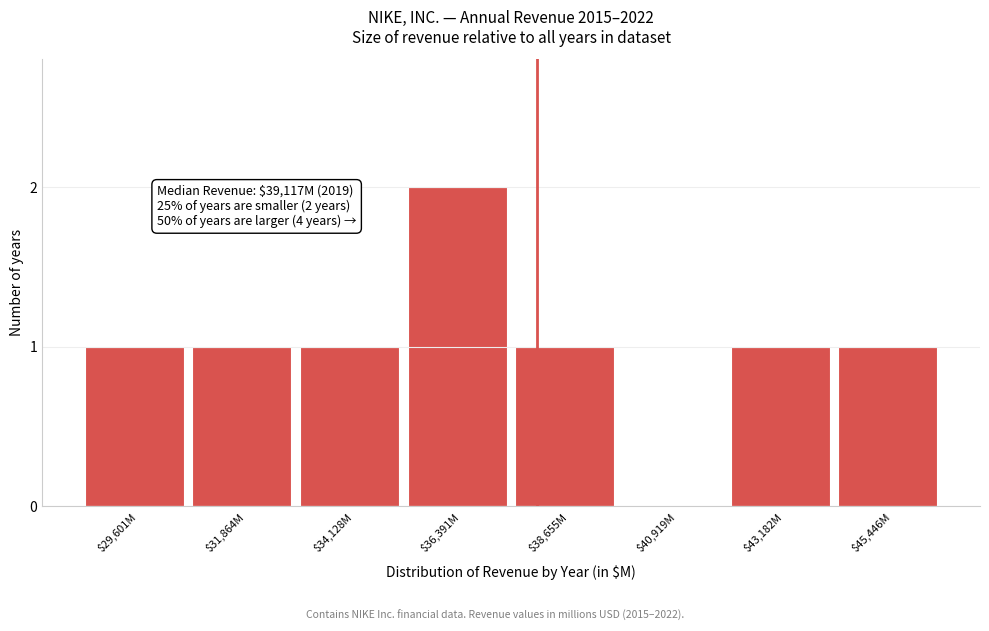

What is the sum of all values?

8